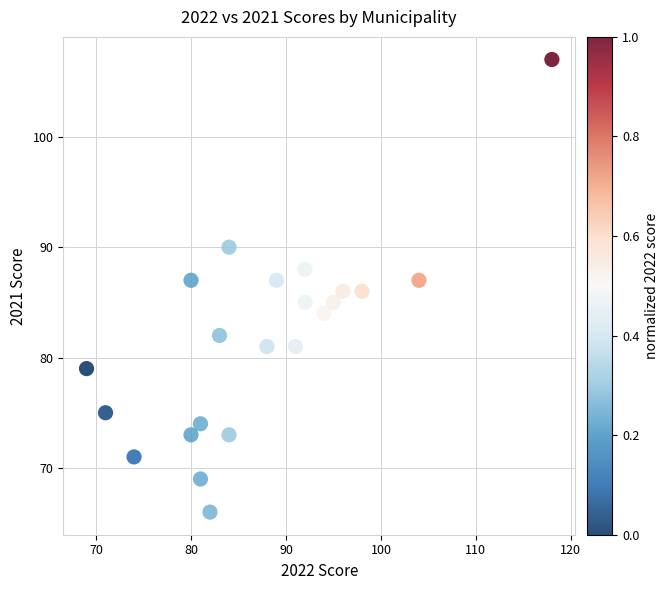

What is the range of Y values (max minus min)?

41